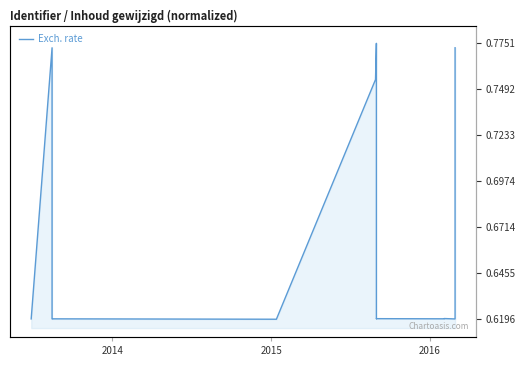

How many points are lower than both their immediate neighbors (excluding endpoints)?

5